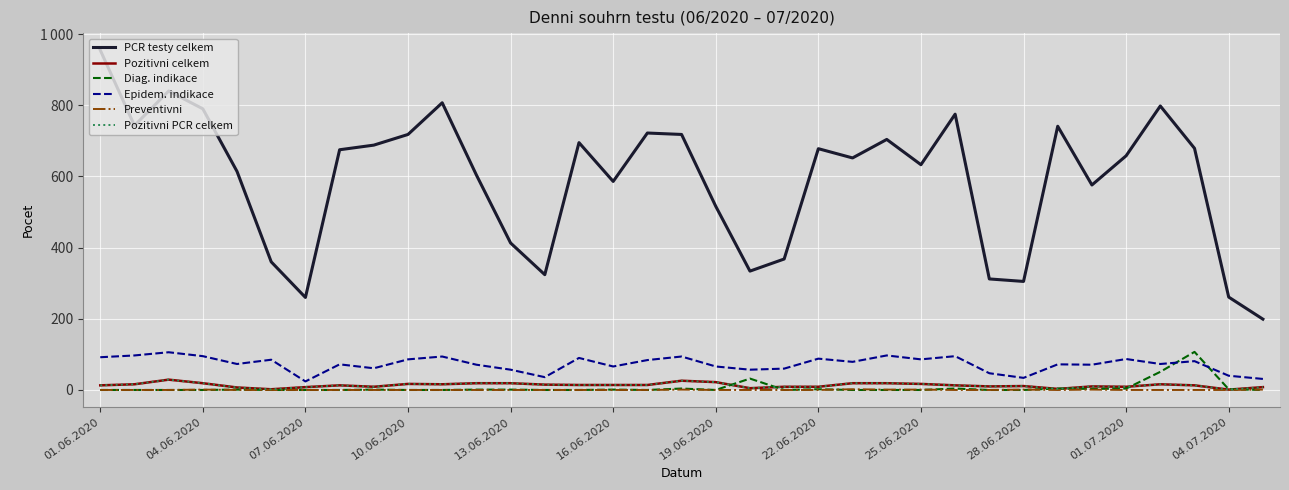

Does the chart have visible grid lines?

Yes